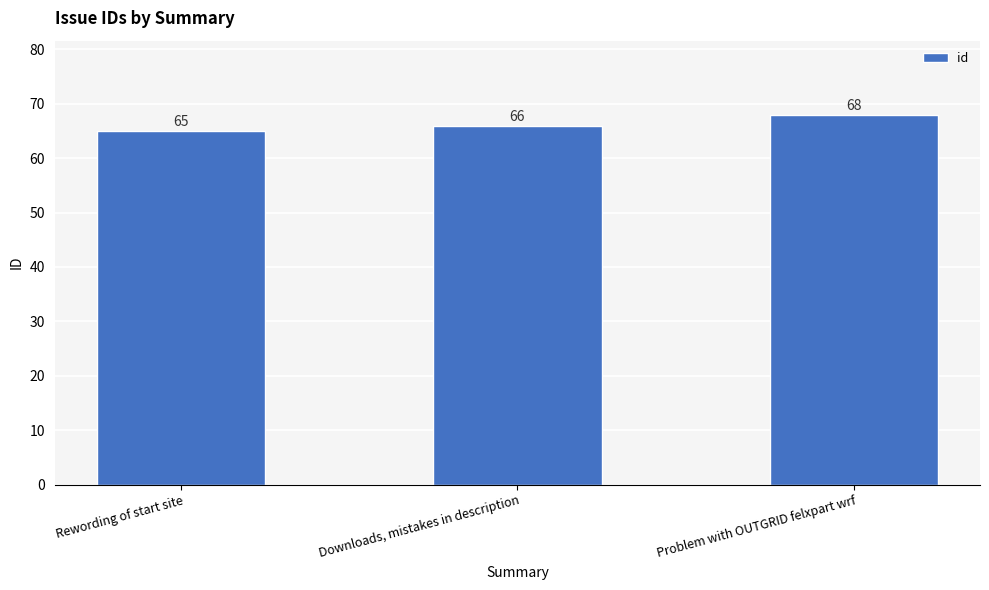

Reading right to left, list all the values displayed in this chart.

Problem with OUTGRID felxpart wrf=68	Downloads, mistakes in description=66	Rewording of start site=65